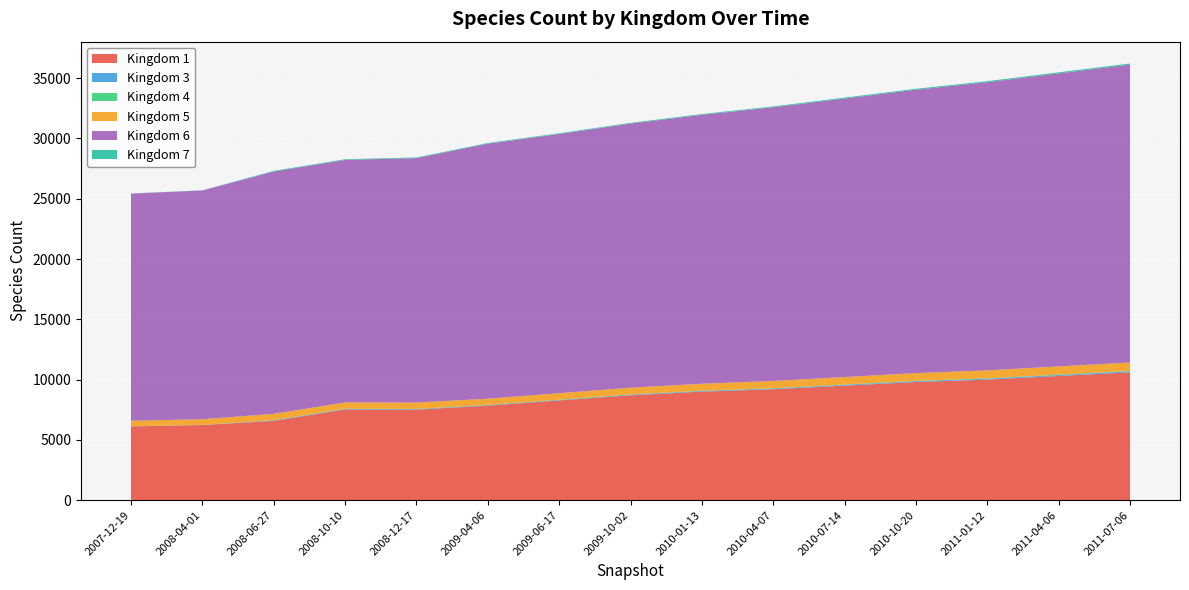

Reading right to left, what are all the values shown in this chart?

Kingdom 1: 2011-07-06=10600	2011-04-06=10300	2011-01-12=10000	2010-10-20=9800	2010-07-14=9500	2010-04-07=9200	2010-01-13=9000	2009-10-02=8700	2009-06-17=8272	2009-04-06=7840	2008-12-17=7507	2008-10-10=7522	2008-06-27=6577	2008-04-01=6232	2007-12-19=6117
Kingdom 3: 2011-07-06=85	2011-04-06=80	2011-01-12=75	2010-10-20=70	2010-07-14=65	2010-04-07=60	2010-01-13=55	2009-10-02=50	2009-06-17=42	2009-04-06=42	2008-12-17=42	2008-10-10=42	2008-06-27=42	2008-04-01=7	2007-12-19=7
Kingdom 4: 2011-07-06=34	2011-04-06=32	2011-01-12=30	2010-10-20=28	2010-07-14=26	2010-04-07=24	2010-01-13=22	2009-10-02=20	2009-06-17=18	2009-04-06=18	2008-12-17=18	2008-10-10=18	2008-06-27=18	2008-04-01=7	2007-12-19=7
Kingdom 5: 2011-07-06=700	2011-04-06=680	2011-01-12=660	2010-10-20=640	2010-07-14=620	2010-04-07=600	2010-01-13=580	2009-10-02=560	2009-06-17=539	2009-04-06=516	2008-12-17=526	2008-10-10=522	2008-06-27=521	2008-04-01=467	2007-12-19=455
Kingdom 6: 2011-07-06=24700	2011-04-06=24300	2011-01-12=23900	2010-10-20=23500	2010-07-14=23100	2010-04-07=22700	2010-01-13=22300	2009-10-02=21900	2009-06-17=21500	2009-04-06=21147	2008-12-17=20274	2008-10-10=20116	2008-06-27=20096	2008-04-01=18970	2007-12-19=18838
Kingdom 7: 2011-07-06=95	2011-04-06=90	2011-01-12=85	2010-10-20=80	2010-07-14=75	2010-04-07=70	2010-01-13=65	2009-10-02=60	2009-06-17=55	2009-04-06=55	2008-12-17=55	2008-10-10=55	2008-06-27=55	2008-04-01=14	2007-12-19=14